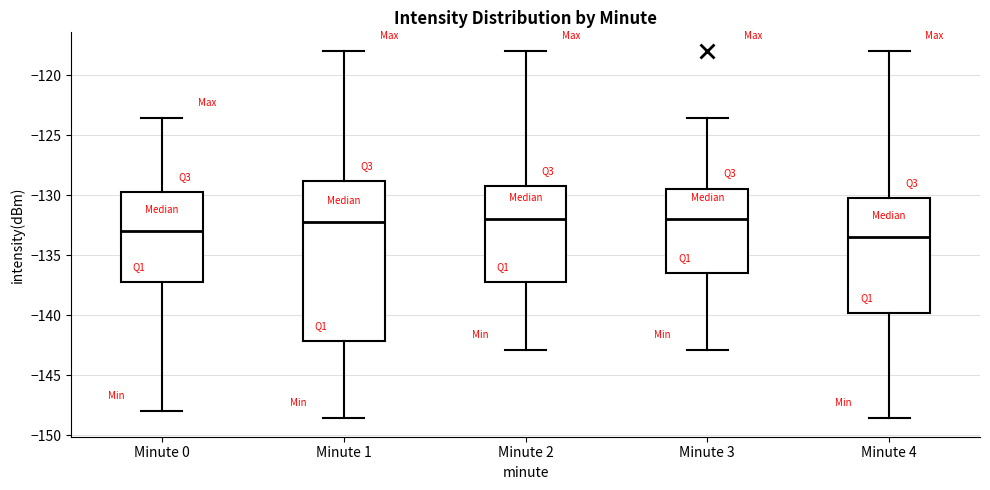

Where is the lower edge of the box for Minute 4 on the y-axis? The values are not printed on the chart, so give them approximately, as read against the axis.

-140.0